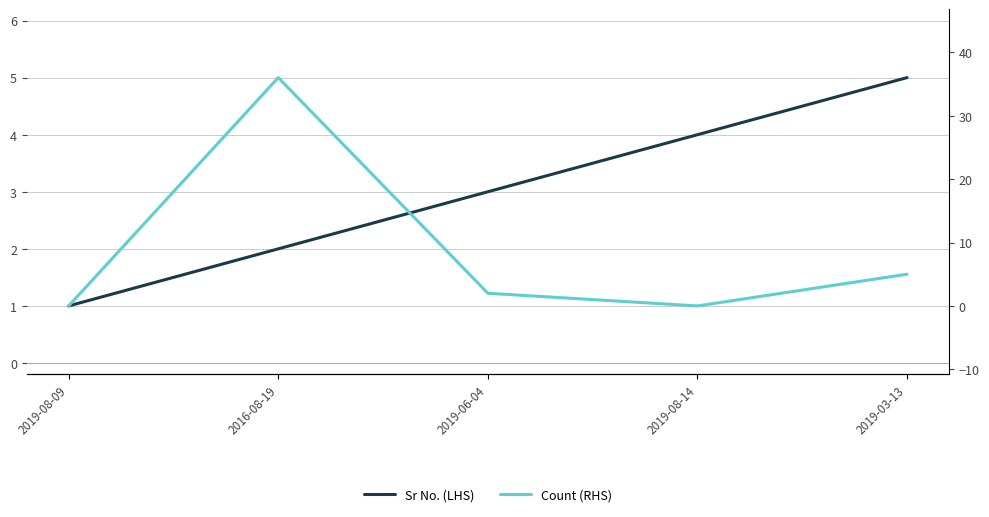

What is the average value of the Sr No. (LHS) series?

3